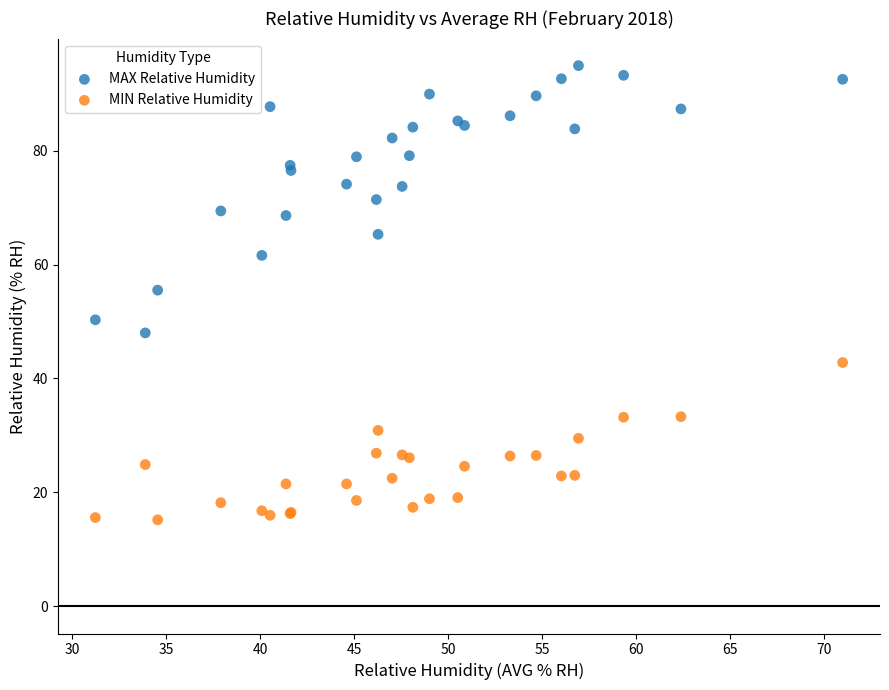

What is the X range (max minus min) for the scatter plot?

39.8